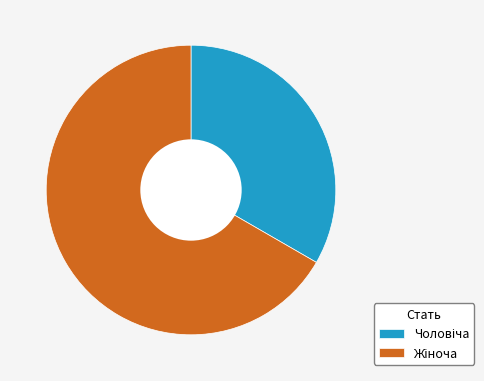

Is there a majority slice in this chart?

Yes